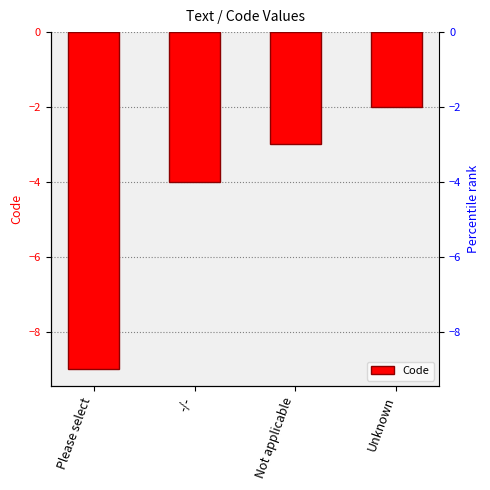

Is it true that the value at Not applicable is -5?

False